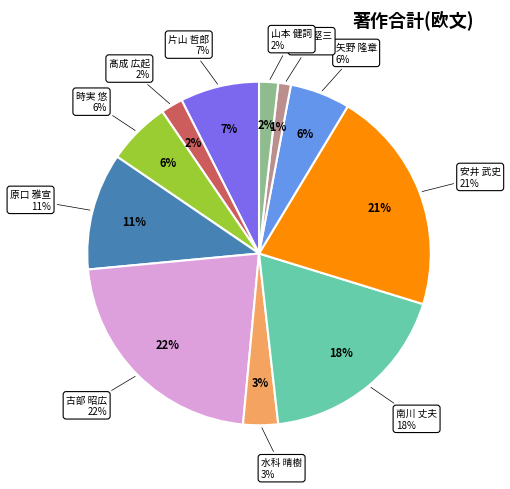

True or false: 南川 丈夫 accounts for 32% of the total.

False